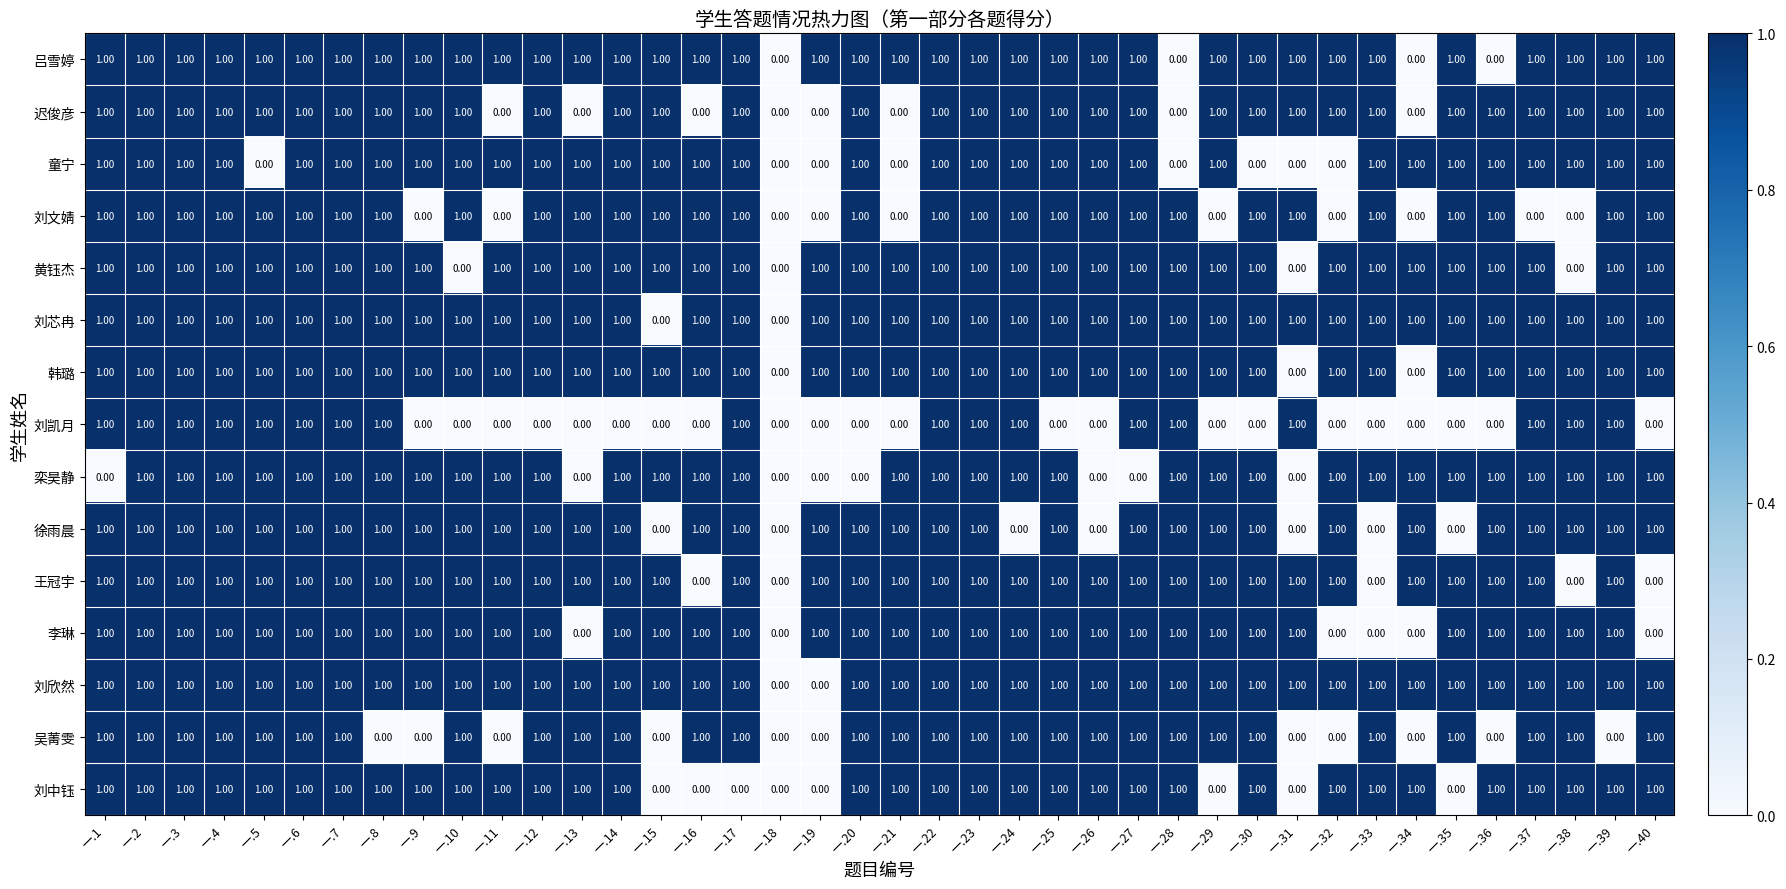

What is the total value across all series at 一.28?

12